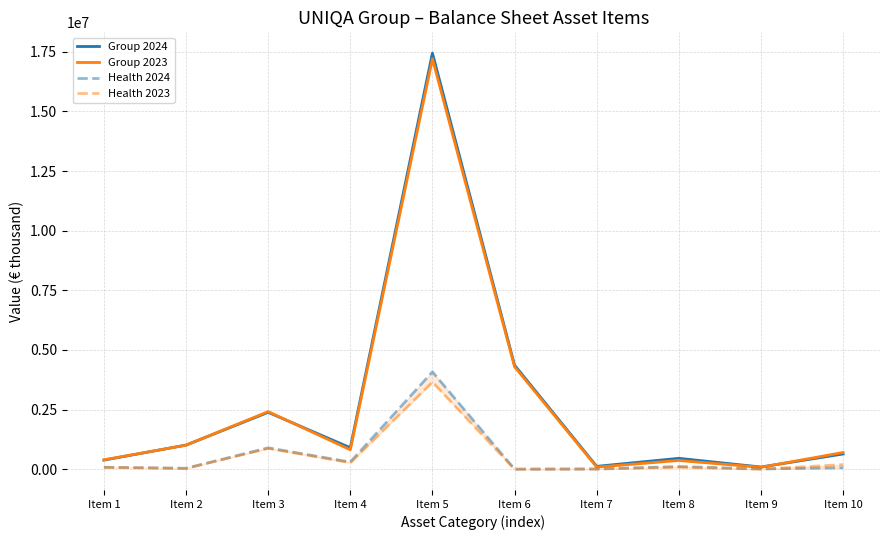

What is the sum of all Group 2023 values?

27356010